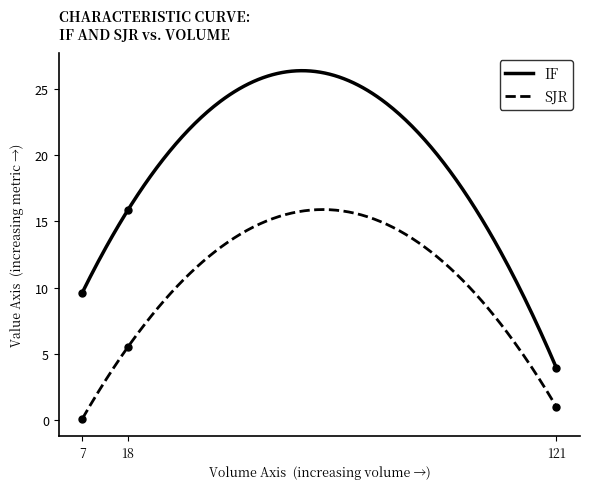

Between 18 and 7, which is larger?

18